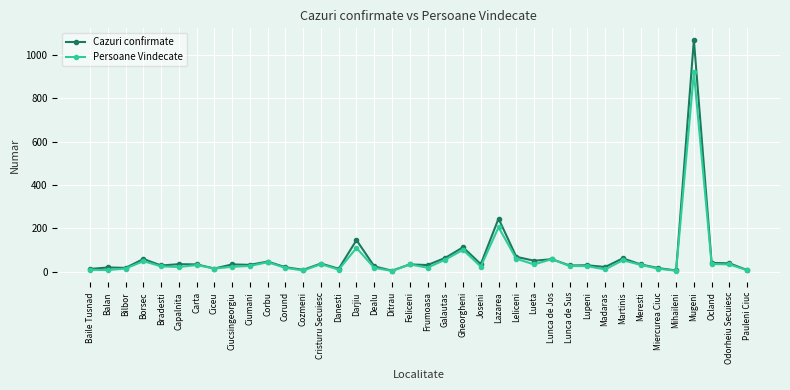

The value of Cazuri confirmate at Dealu is 25. True or false?

True